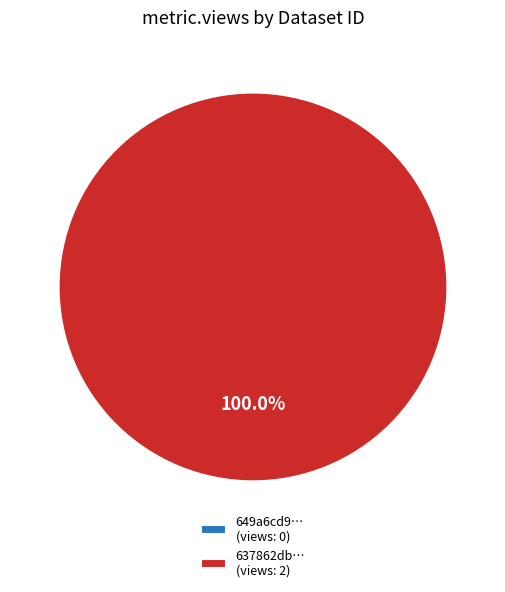

Does 637862db07819096355fcc6d represent more than half of the total?

Yes